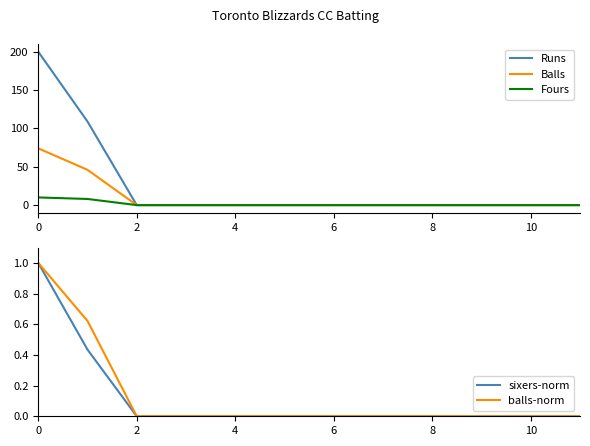

Reading left to right, transcribe all the data shown in this chart.

Runs: 200.0	109.0	0.0	0.0	0.0	0.0	0.0	0.0	0.0	0.0	0.0	0.0
Balls: 74.0	46.0	0.0	0.0	0.0	0.0	0.0	0.0	0.0	0.0	0.0	0.0
Fours: 10.0	8.0	0.0	0.0	0.0	0.0	0.0	0.0	0.0	0.0	0.0	0.0
sixers-norm: 1.0	0.4	0.0	0.0	0.0	0.0	0.0	0.0	0.0	0.0	0.0	0.0
balls-norm: 1.0	0.6	0.0	0.0	0.0	0.0	0.0	0.0	0.0	0.0	0.0	0.0